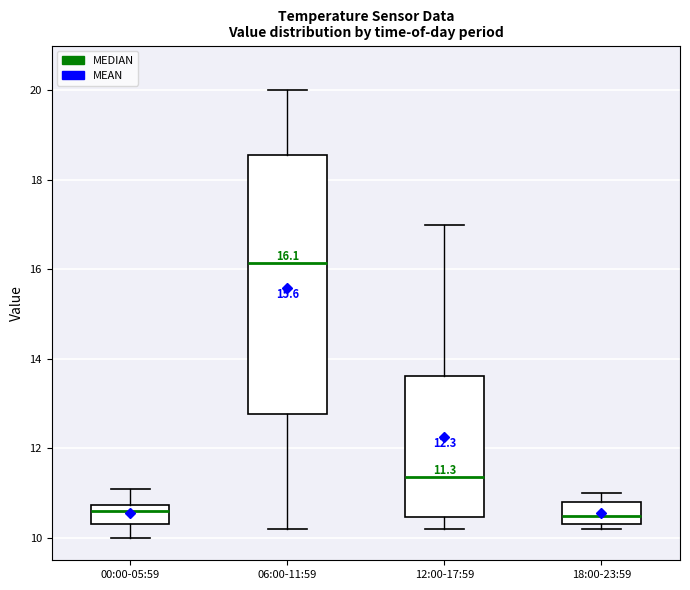

Which box has the highest median line?

06:00-11:59